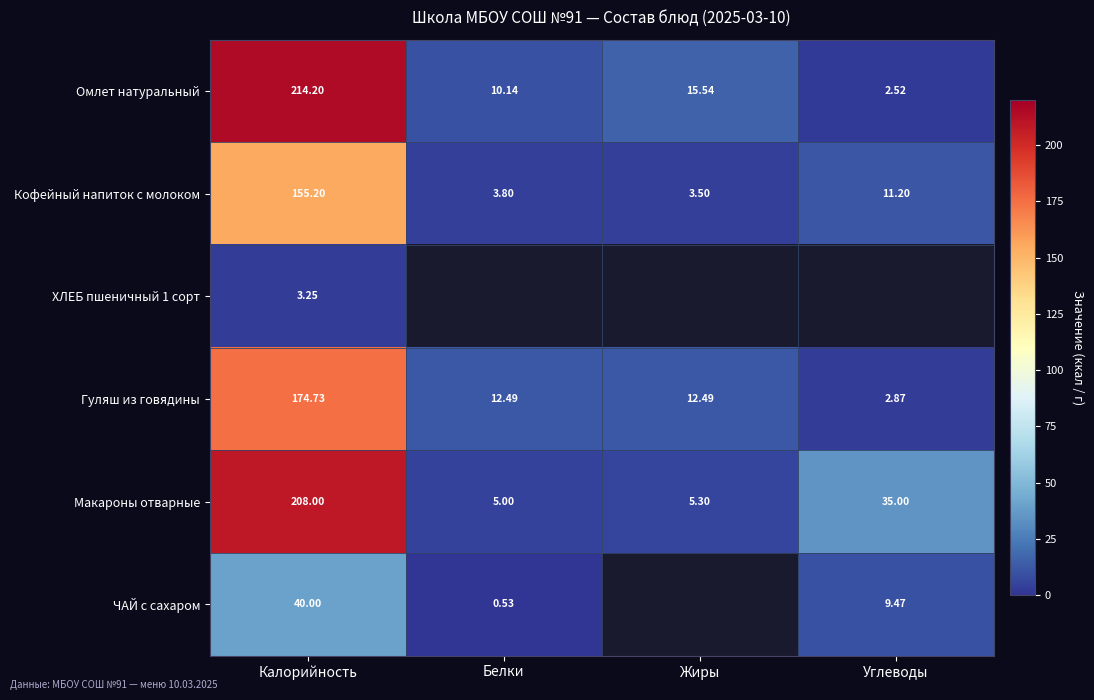

At which label does Омлет натуральный first exceed 15?

Калорийность